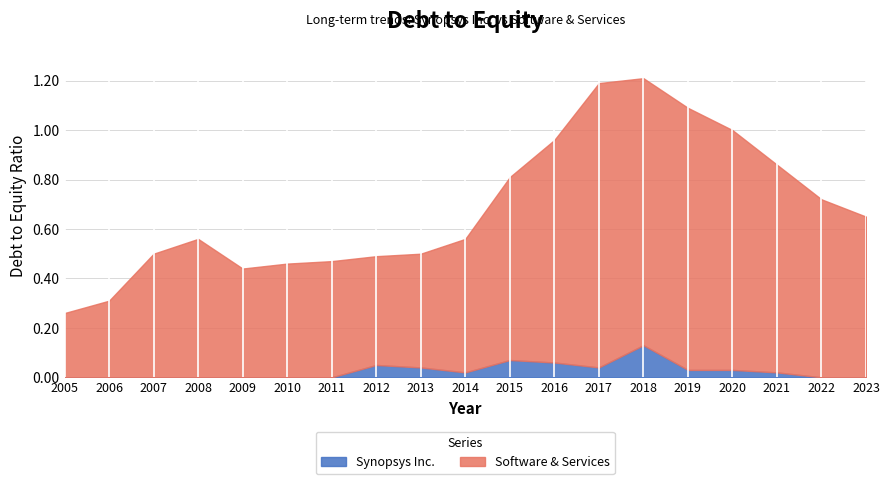

What is the total value across all series at 2008?

0.6